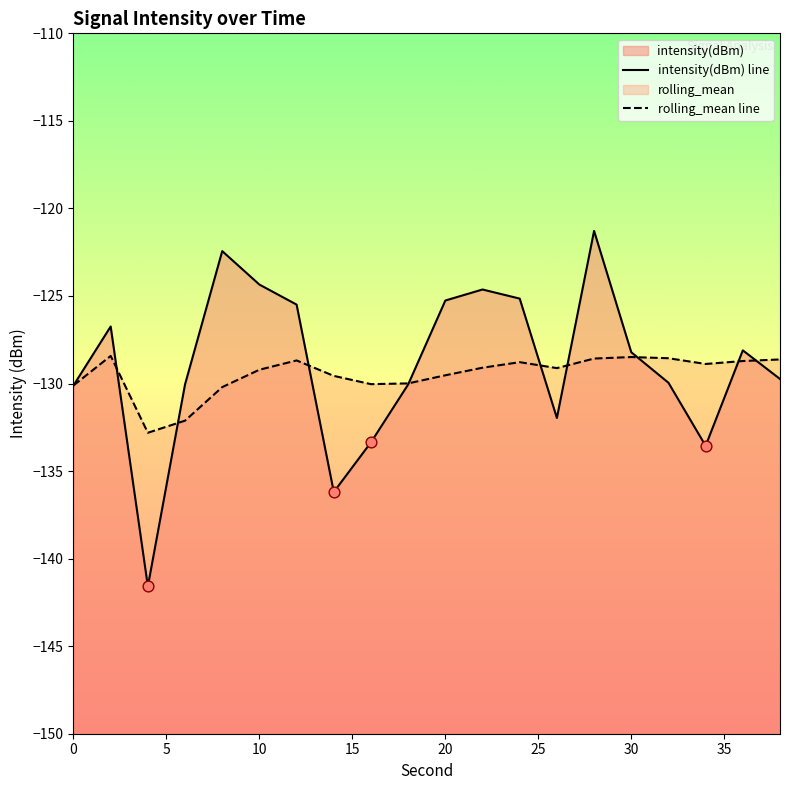

Which series has the largest total across all categories?

intensity(dBm) line